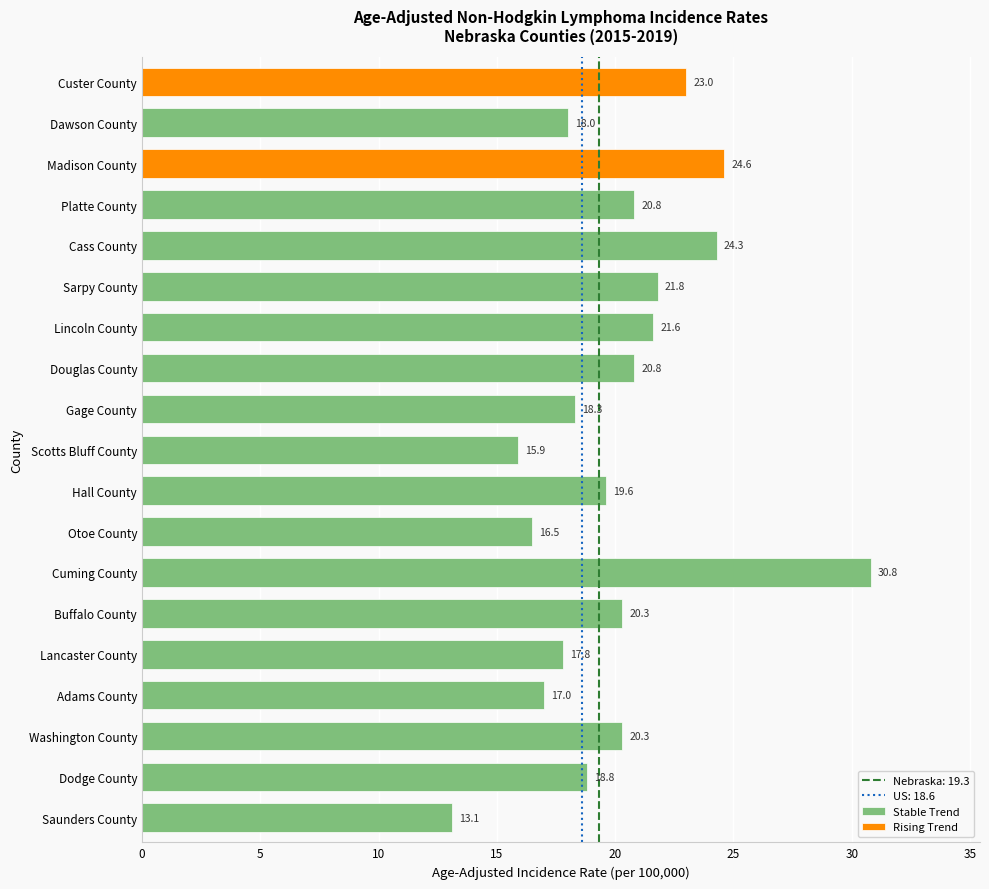

Read the value at Adams County.

17.0